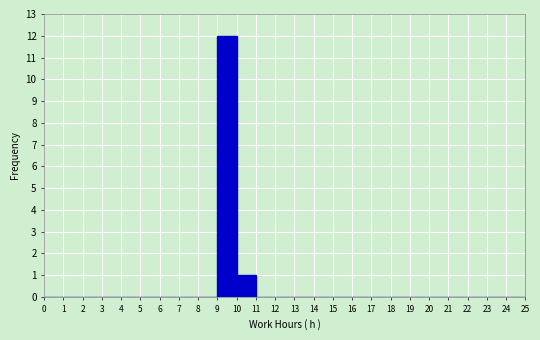

Reading left to right, list every bar in this chart as the range it spans on the x-axis followed by its height. The values are not printed on the chart, so give them approximately, as read against the axis.

0 to 1: 0
1 to 2: 0
2 to 3: 0
3 to 4: 0
4 to 5: 0
5 to 6: 0
6 to 7: 0
7 to 8: 0
8 to 9: 0
9 to 10: 12
10 to 11: 1
11 to 12: 0
12 to 13: 0
13 to 14: 0
14 to 15: 0
15 to 16: 0
16 to 17: 0
17 to 18: 0
18 to 19: 0
19 to 20: 0
20 to 21: 0
21 to 22: 0
22 to 23: 0
23 to 24: 0
24 to 25: 0